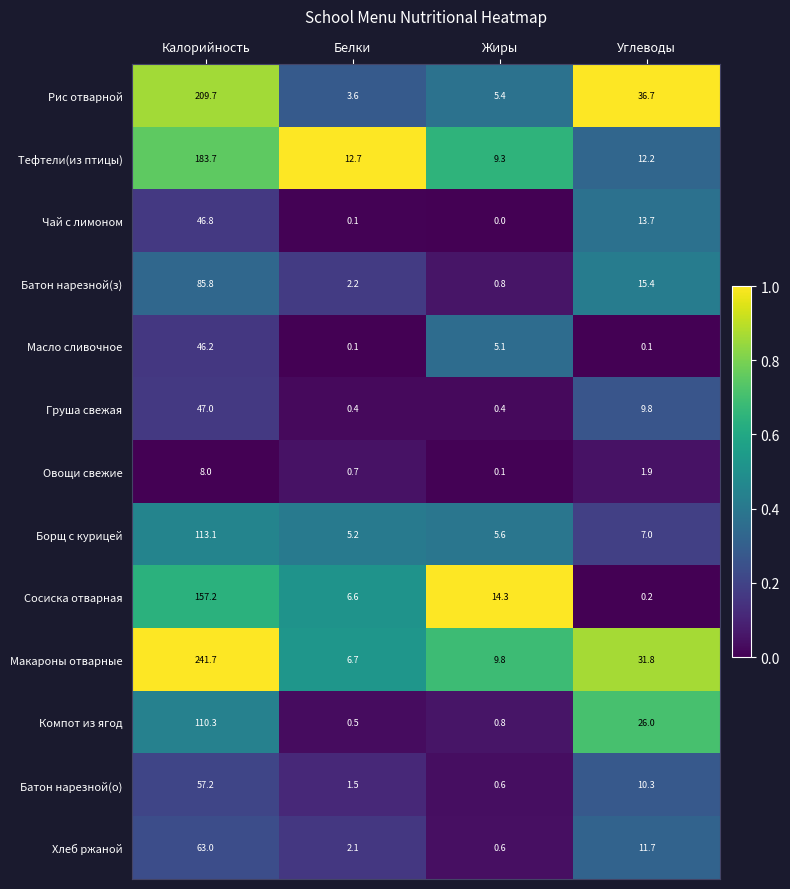

Between Калорийность and Жиры, which series saw the biggest shift?

Макароны отварные